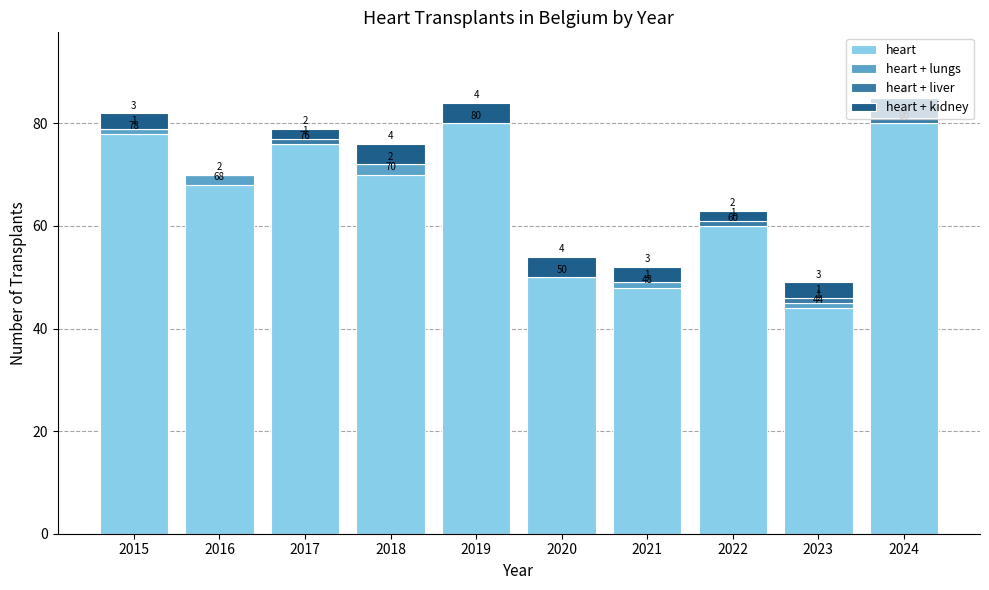

Count the number of categories in the chart.

10